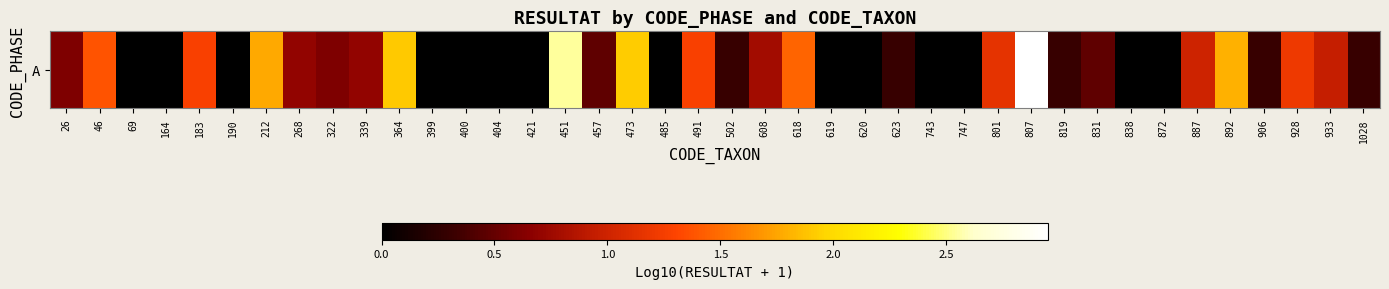

Between 164 and 906, which is larger?

906